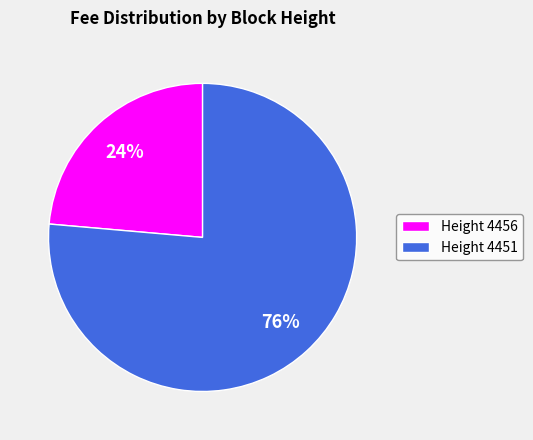

Approximately how many times larger is the value at Height 4451 compared to Height 4456?

3.2